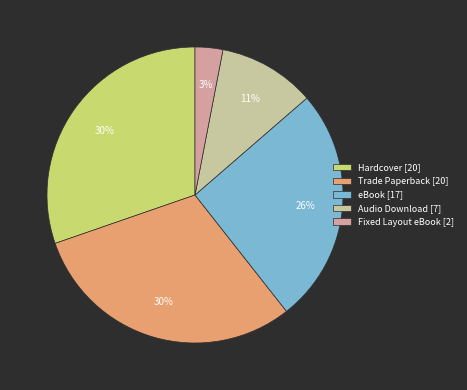

What percentage is the Fixed Layout eBook slice, to the nearest percent?

3%